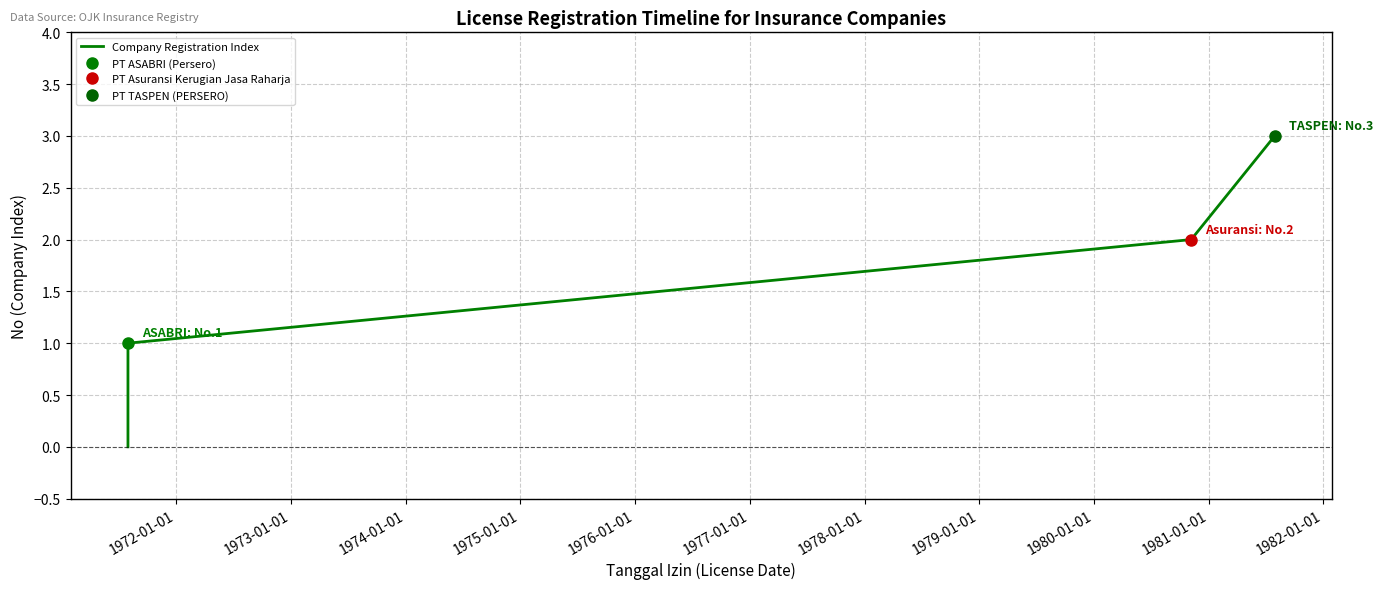

True or false: the data has more than 2 interior local peaks.

False